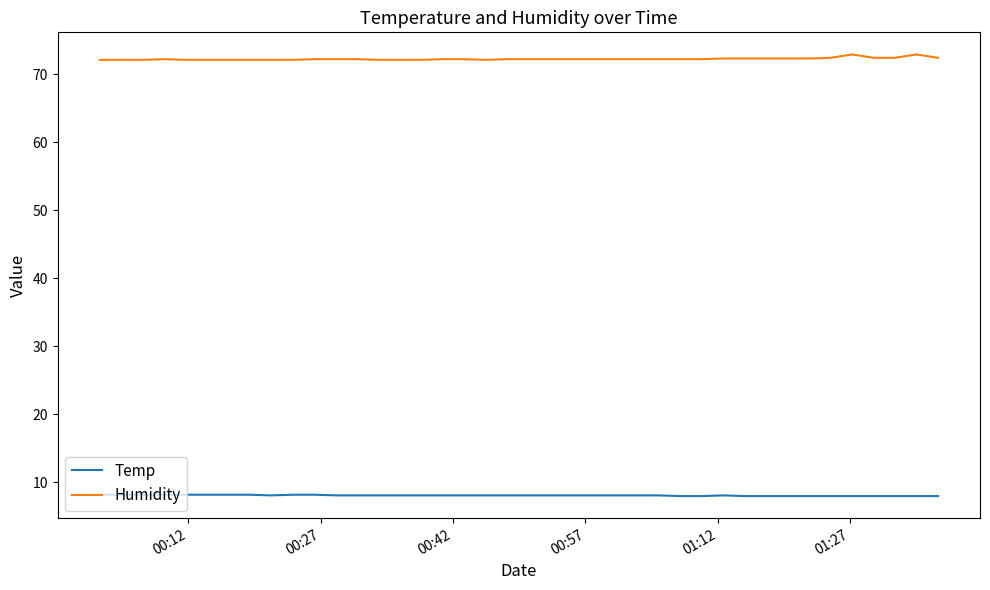

Which series has the largest total across all categories?

Humidity